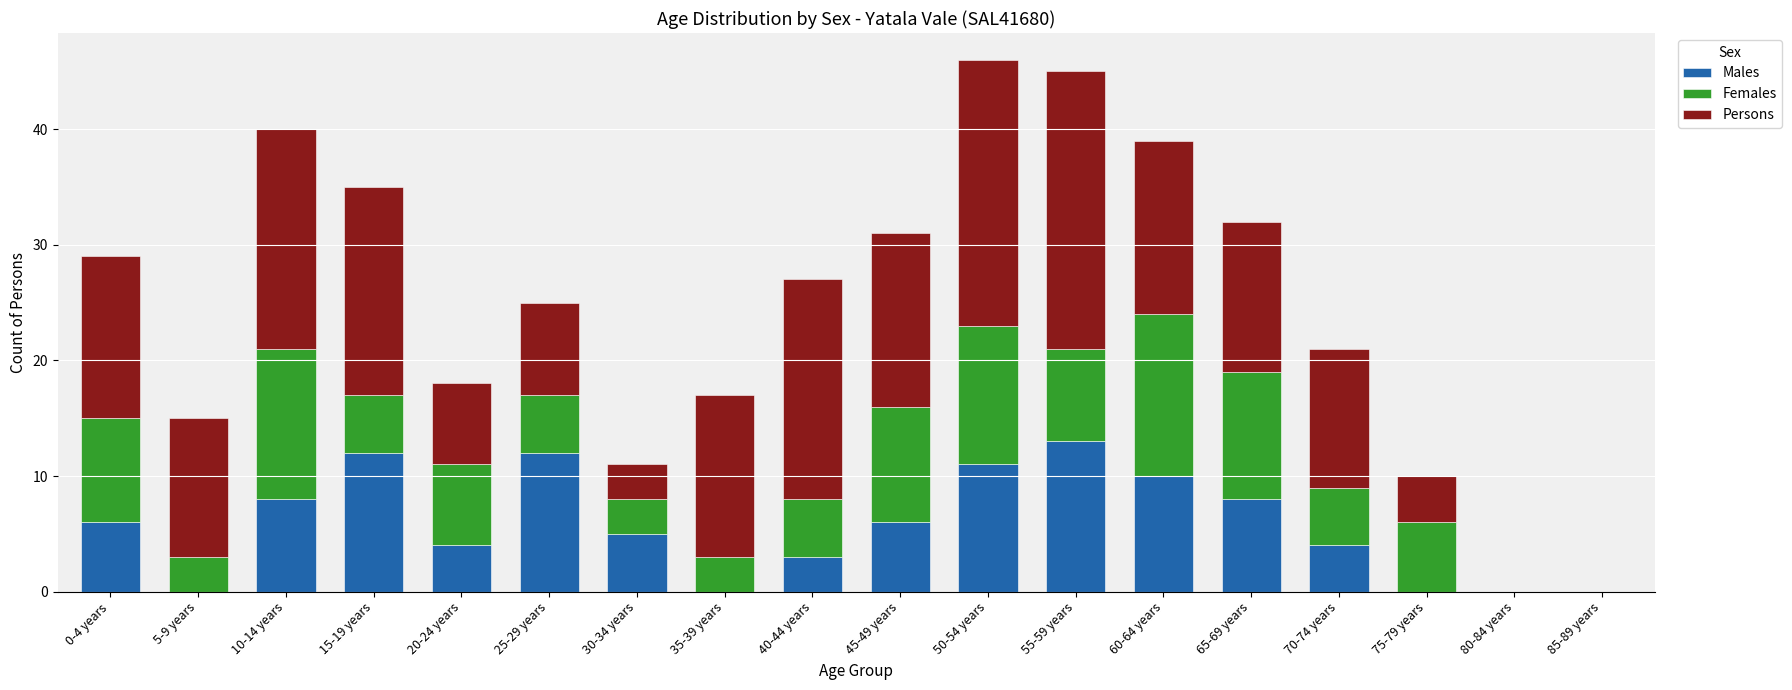

How many distinct data groups are displayed?

3